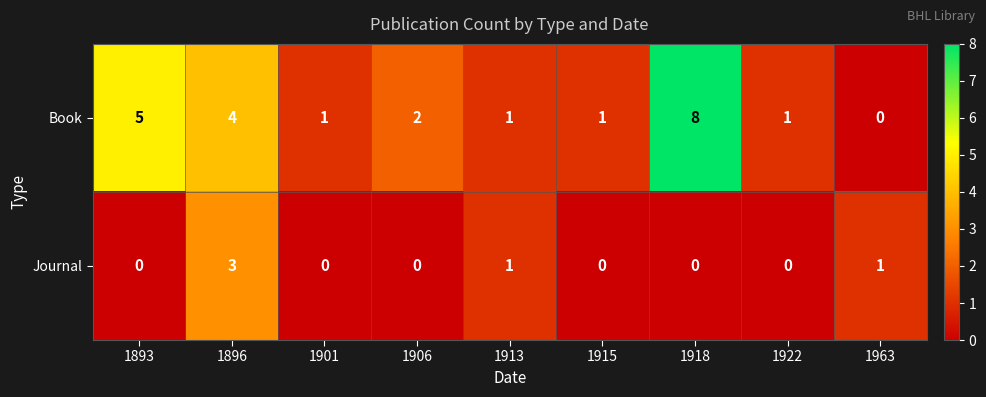

What is the difference between the maximum and second lowest values in the Journal series?

3